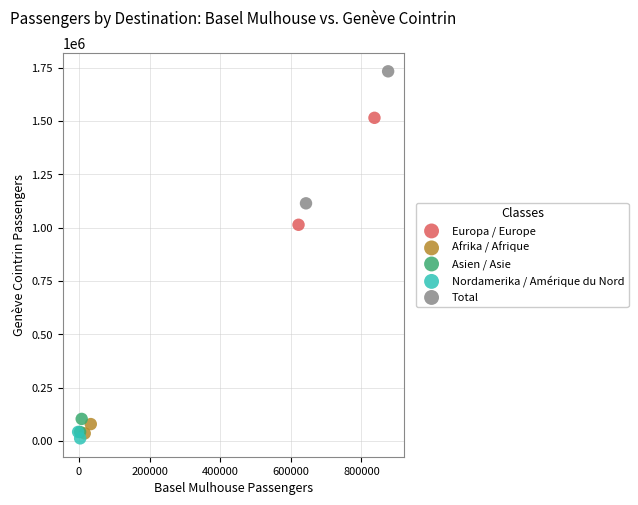

Which series has the widest spread of Y values?

Total